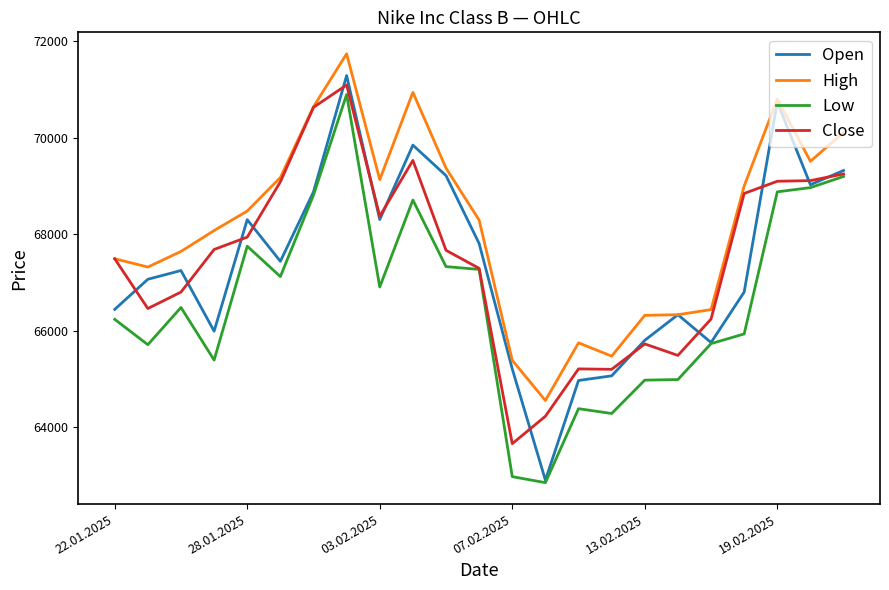

What is the greatest value displayed?

71739